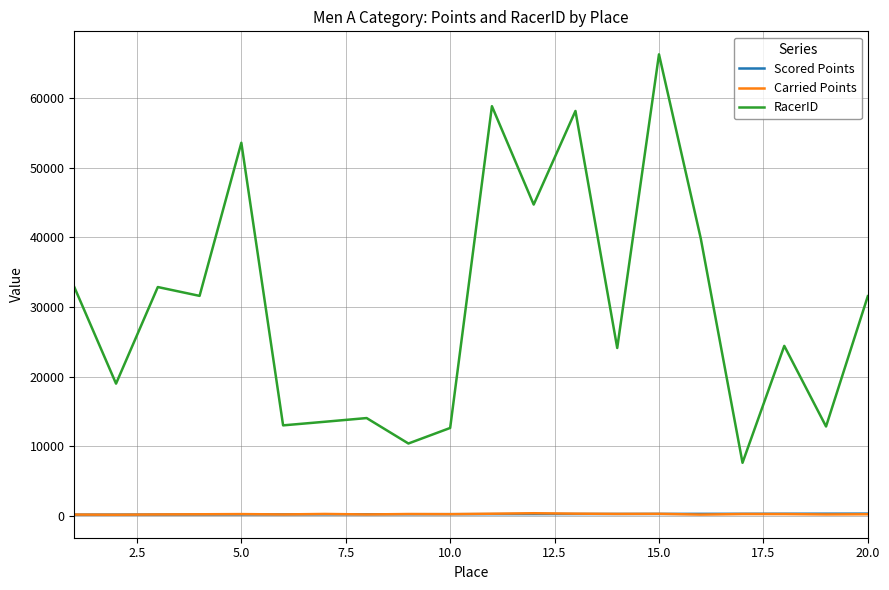

What is the greatest value displayed?

66249.0